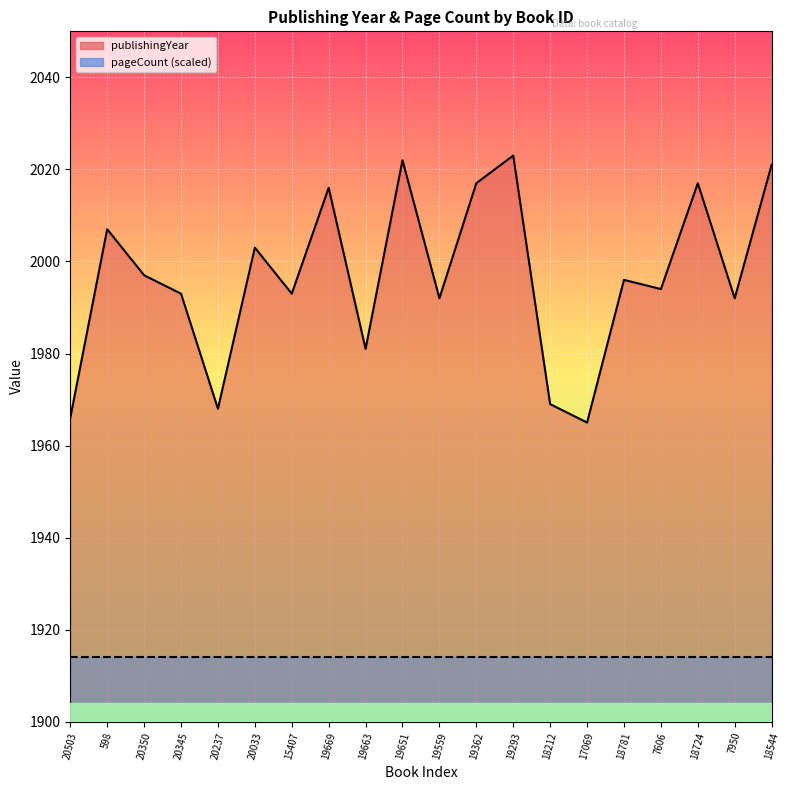

What is the difference between the second highest and minimum values?

57